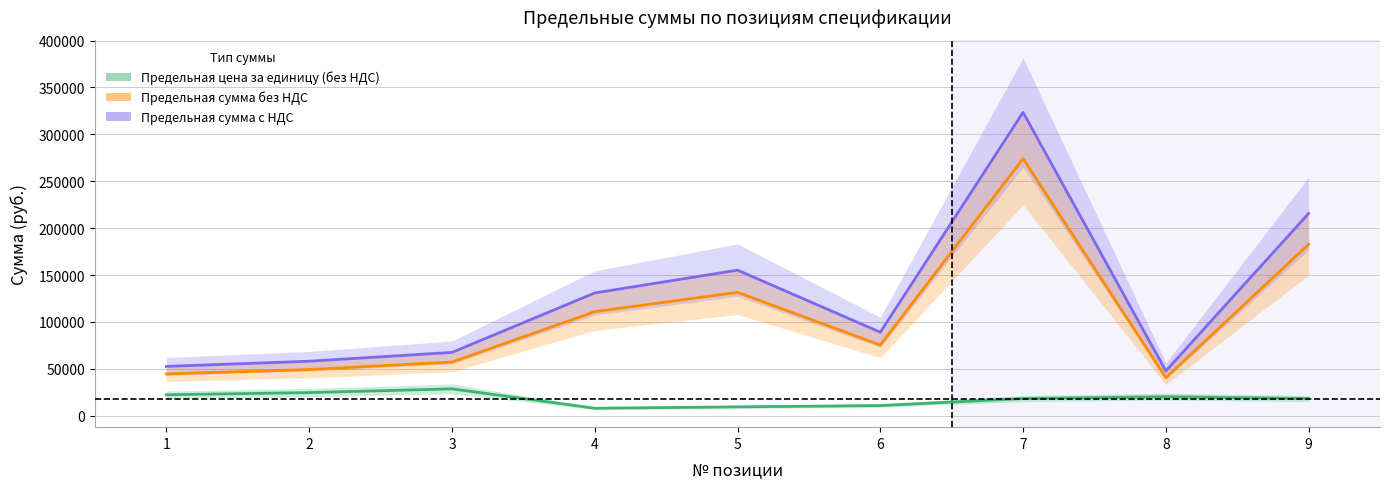

Which has a higher value, 8 or 6?

8